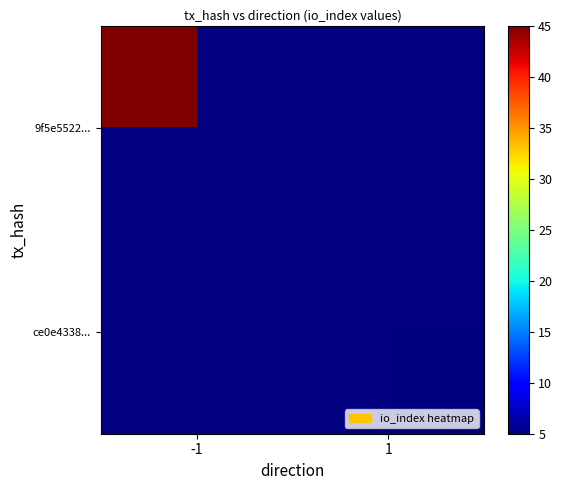

List the series in order of their peak value, lowest first.

9f5e5522..., ce0e4338...